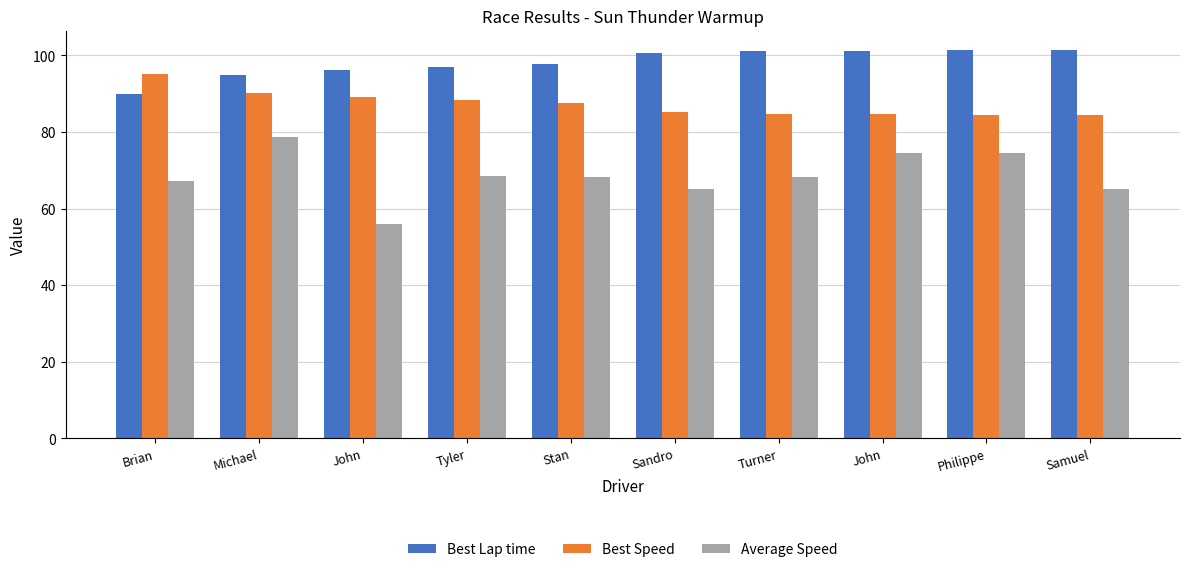

Rank the series by their average value, from lowest to highest.

Average Speed, Best Speed, Best Lap time